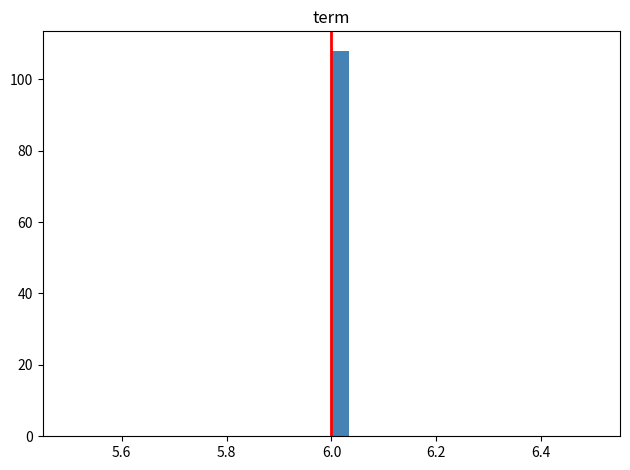

Read against the x-axis, roughly where is the centre of the tallest bar?

6.02